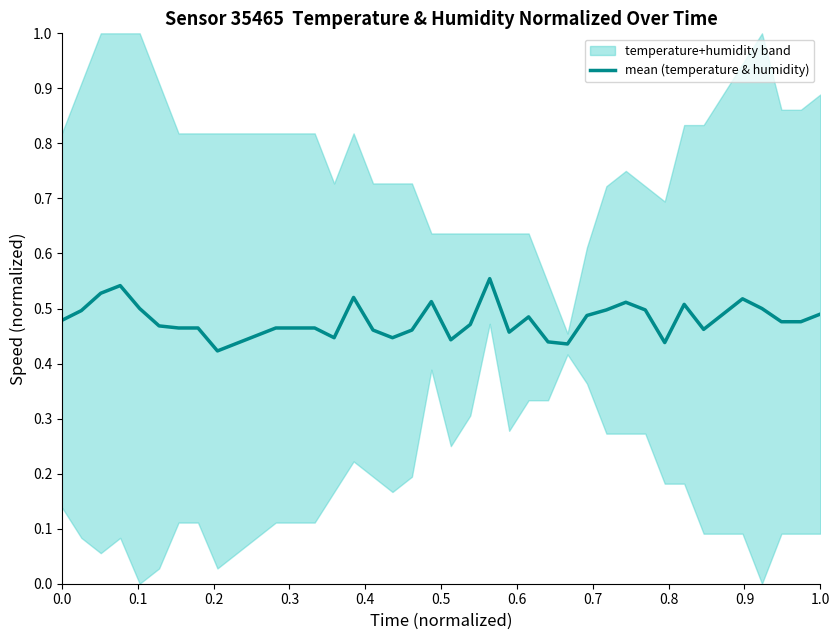

How many interior local valleys (lower than both neighbors) does the data have?

8